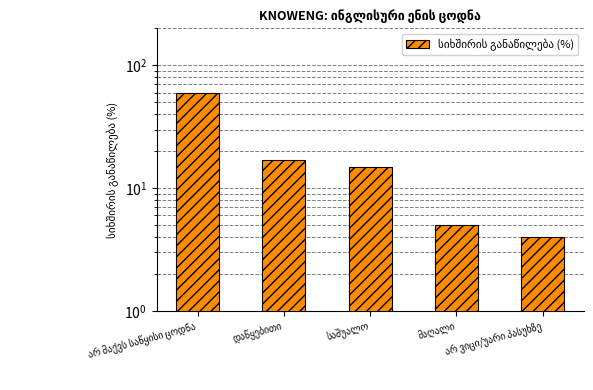

Reading left to right, extract all data points from this chart.

60	17	15	5	4